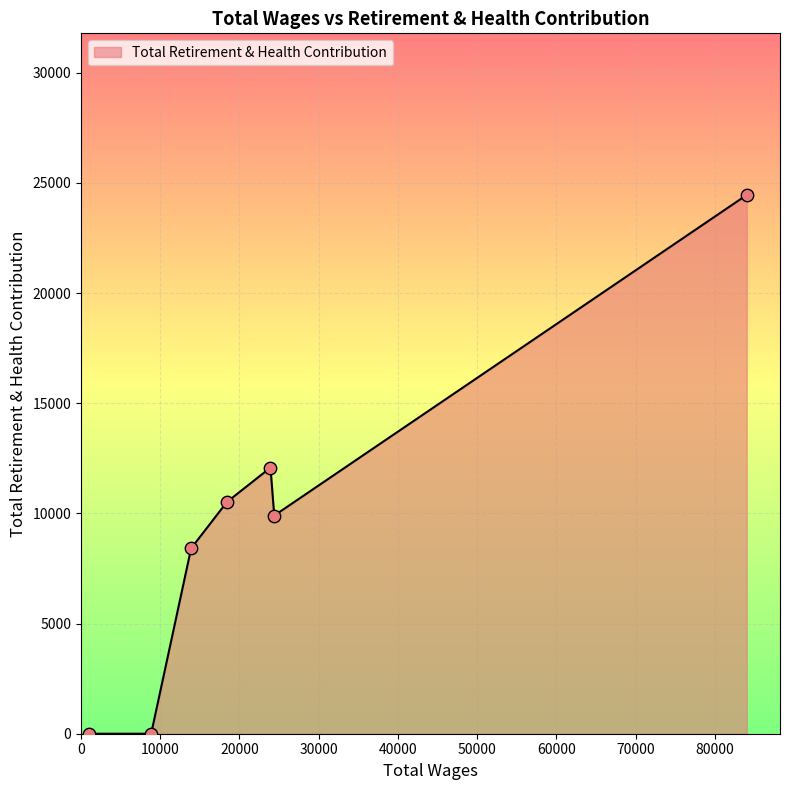

What is the maximum value shown in the chart?

24453